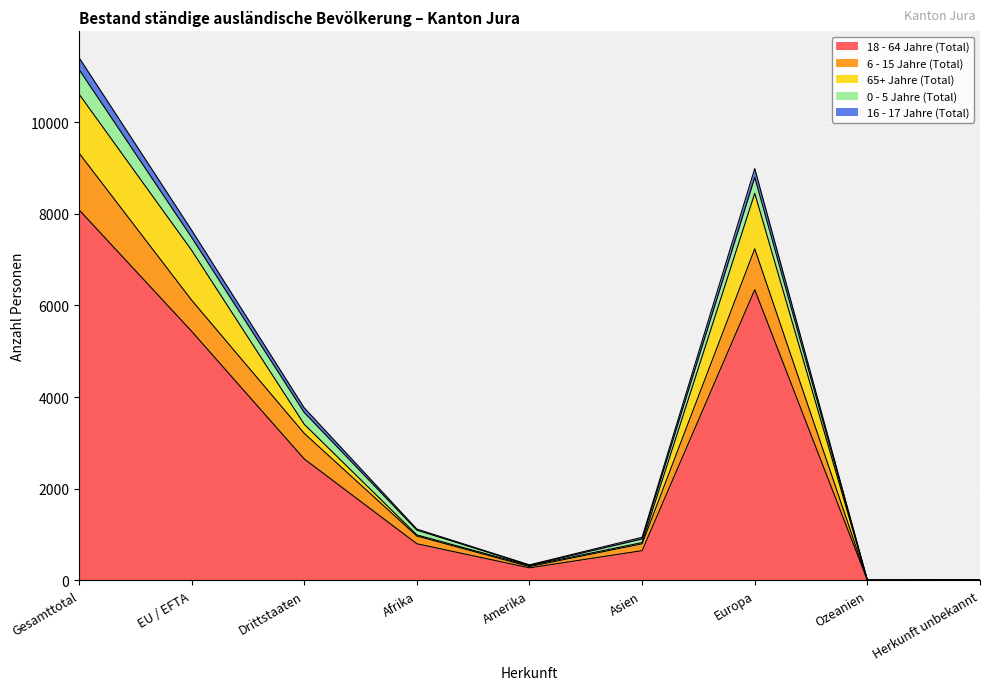

At which label does 65+ Jahre (Total) first exceed 994?

Gesamttotal